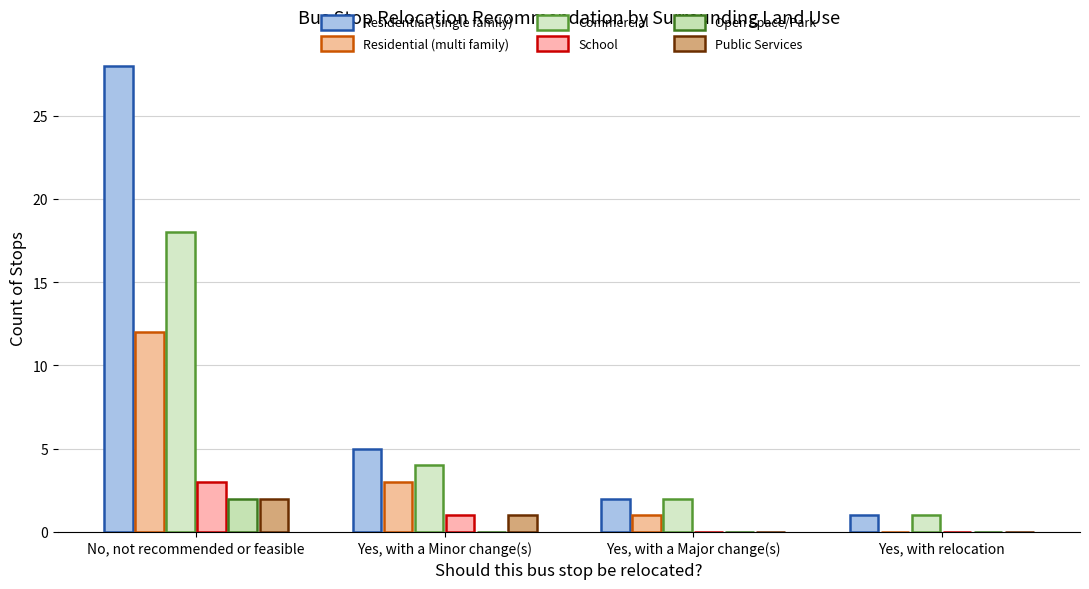

Which series has the largest range (max minus min)?

Residential (single family)